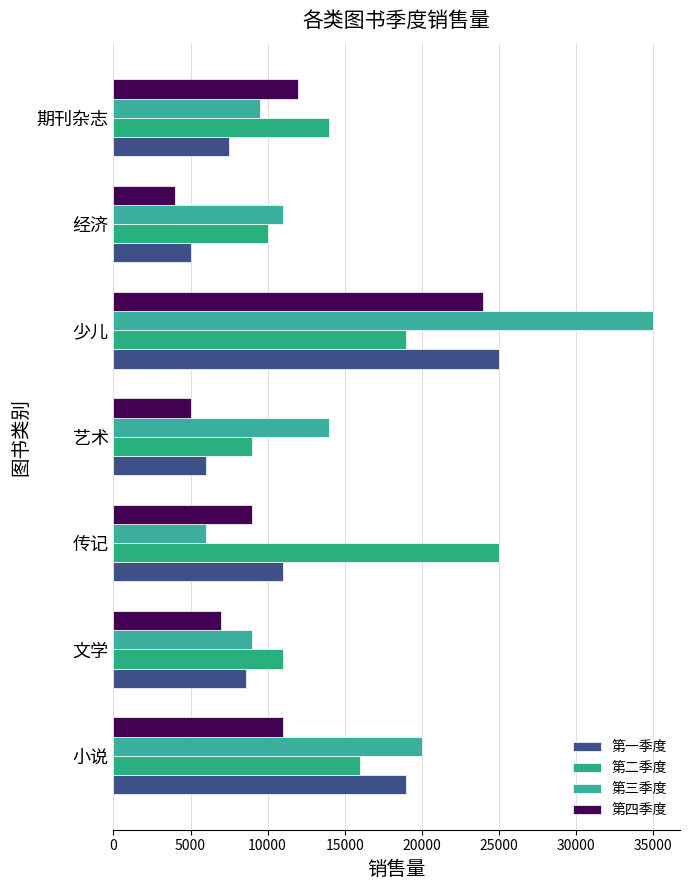

At how many categories does at least one series exceed 16887?

3